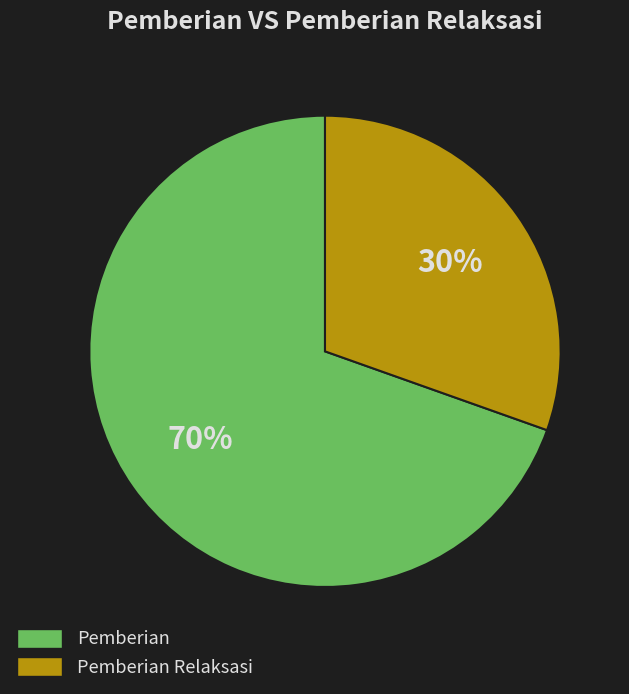

Does any single category account for the majority?

Yes